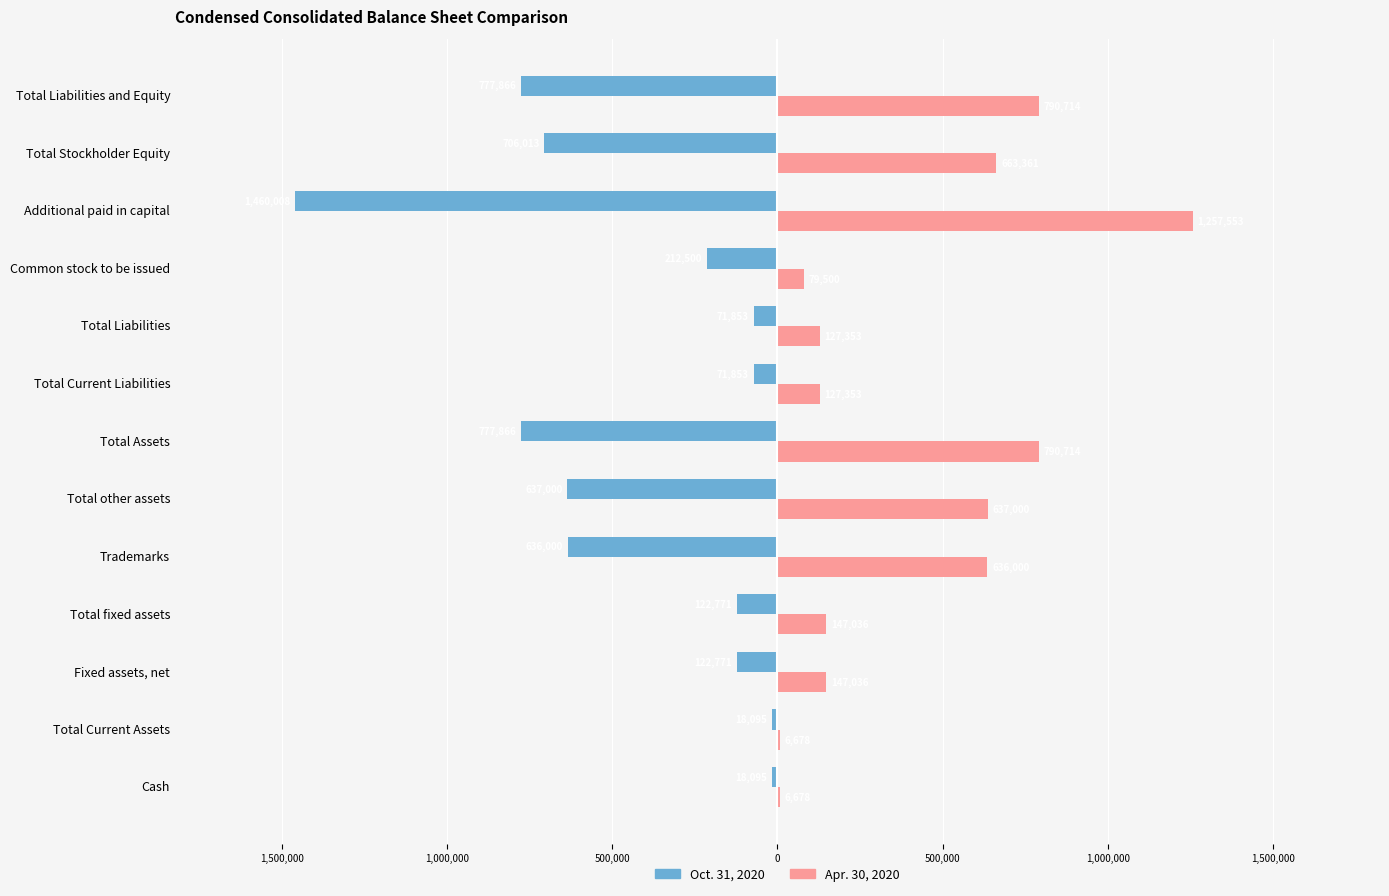

Rank the series by their maximum value, from highest to lowest.

Apr. 30, 2020, Oct. 31, 2020